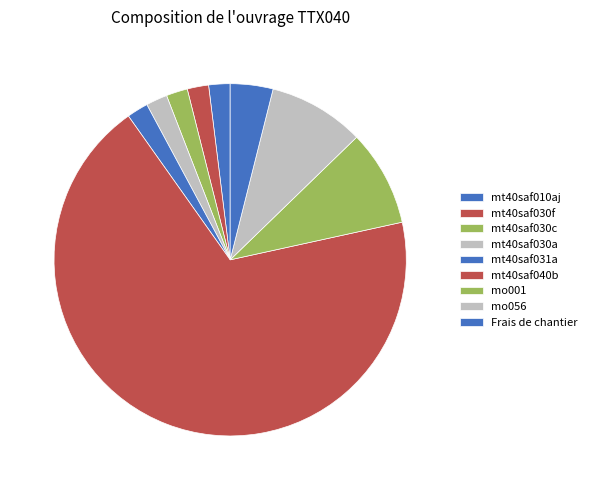

How many segments does this pie chart have?

9